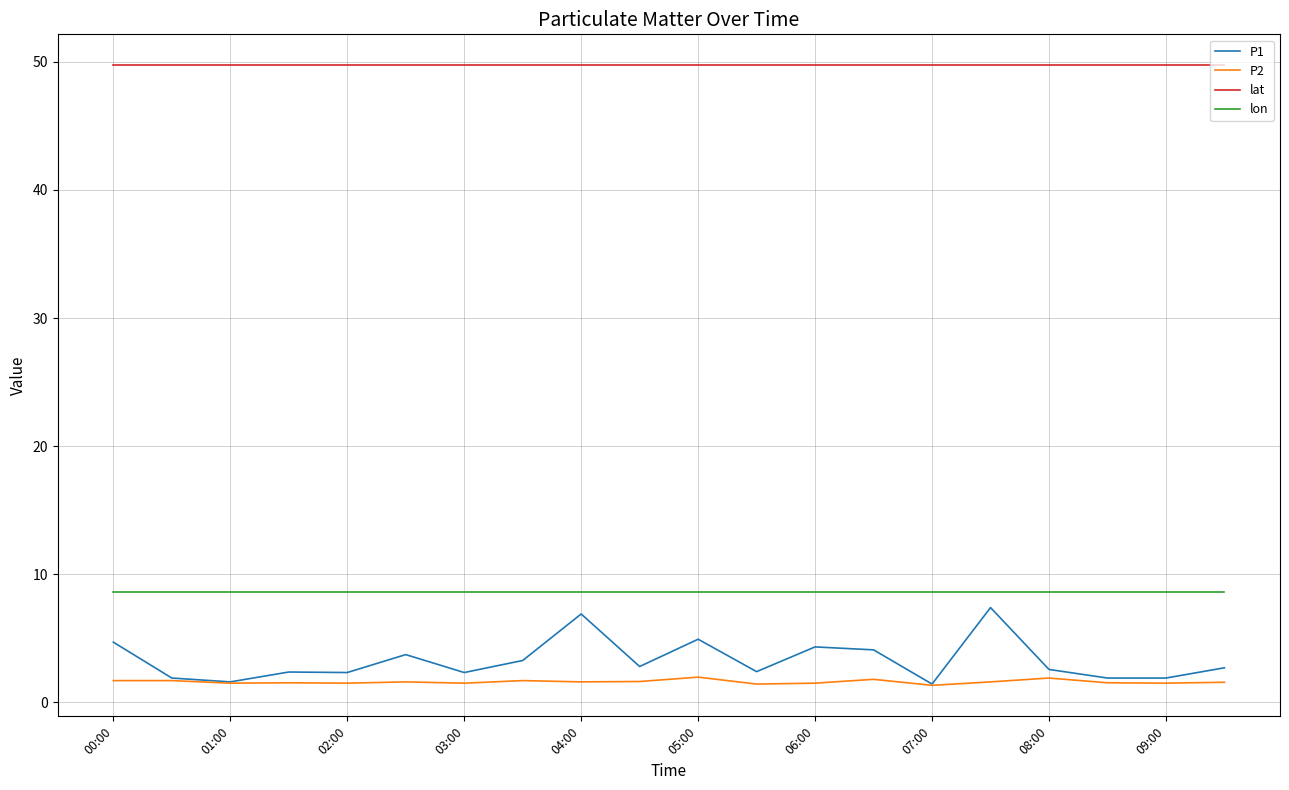

True or false: lon and P1 intersect in this chart.

False